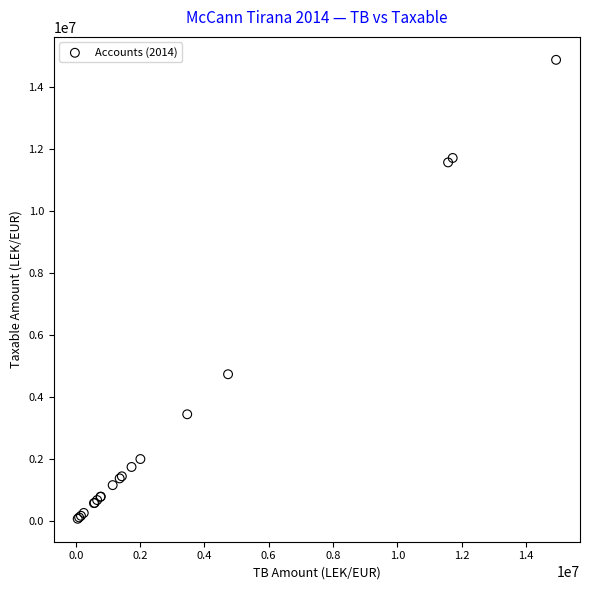

What Y value in the scatter plot is closest to 7474836?

4731146.9